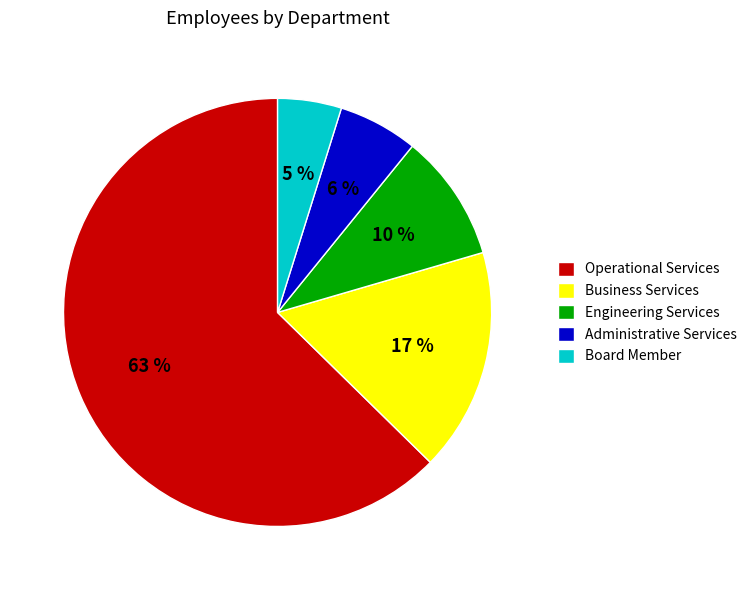

True or false: Operational Services accounts for 63% of the total.

True